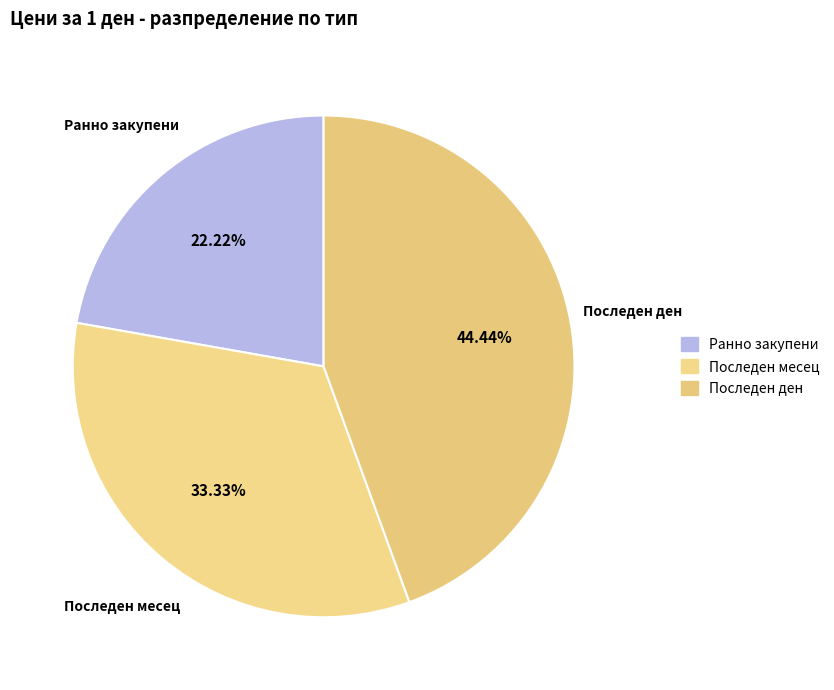

What percentage is the Последен ден slice, to the nearest percent?

44%